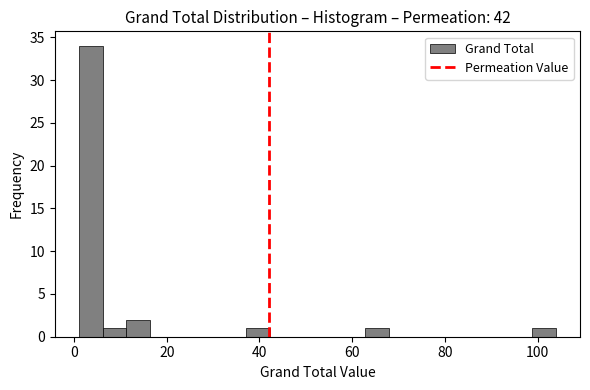

Read against the x-axis, roughly where is the centre of the tallest bar?

4